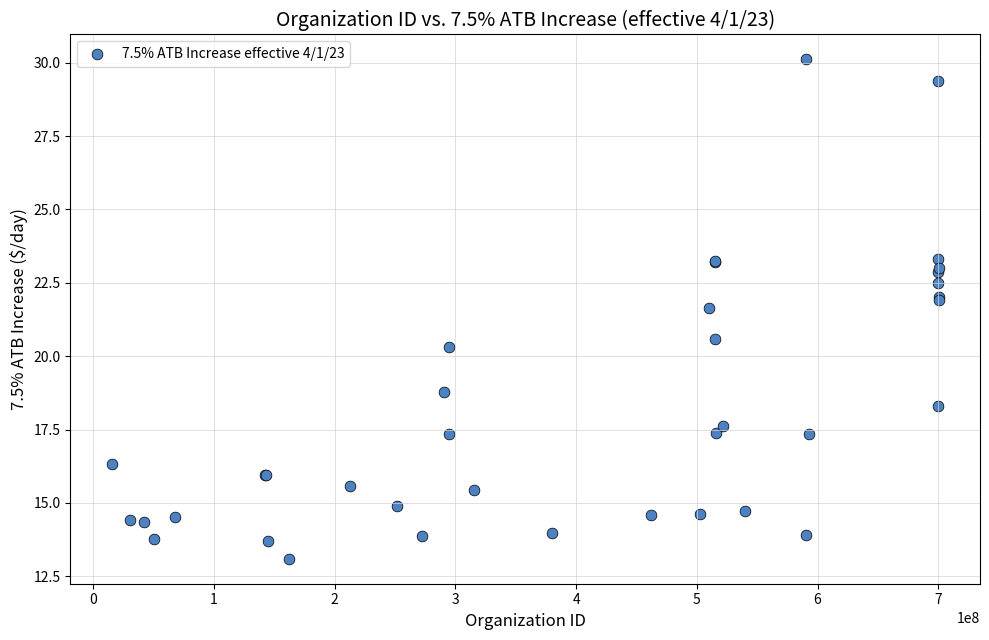

What Y value in the scatter plot is closest to 21?

20.6